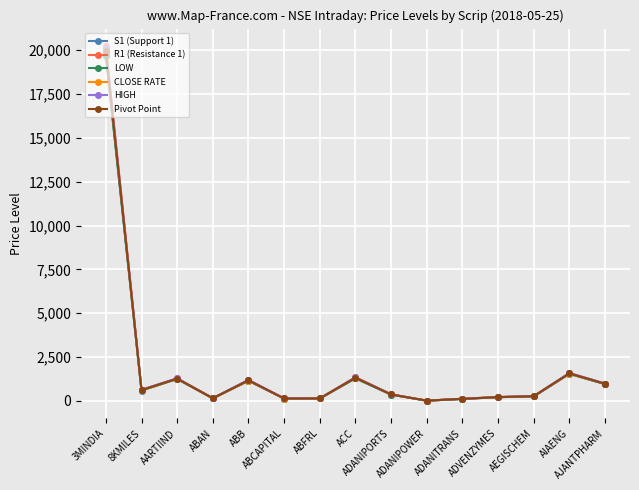

What is the value of the HIGH point at the 15th from the left?

994.2